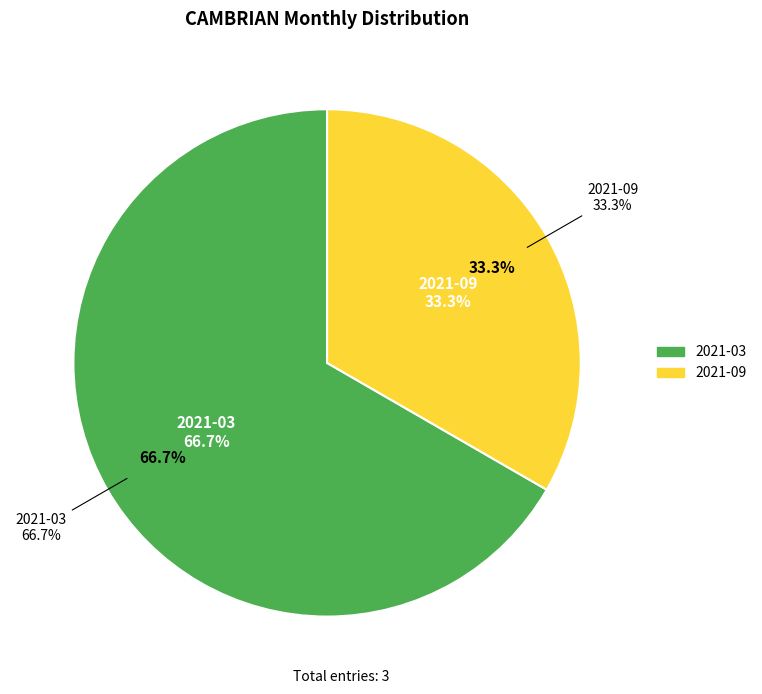

Combined, do 2021-03 and 2021-09 account for over 50%?

Yes